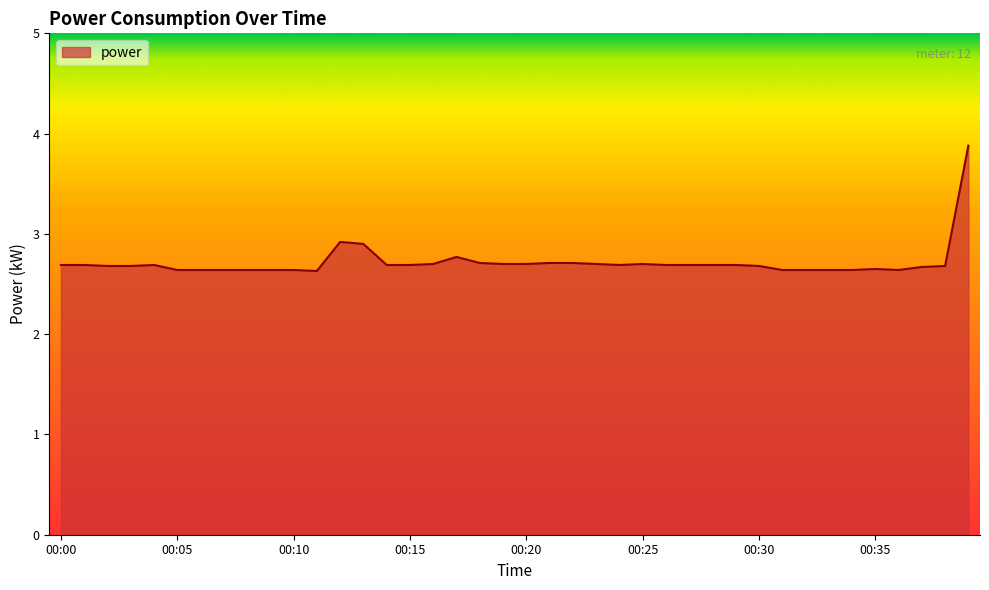

What is the smallest value displayed?

2.6